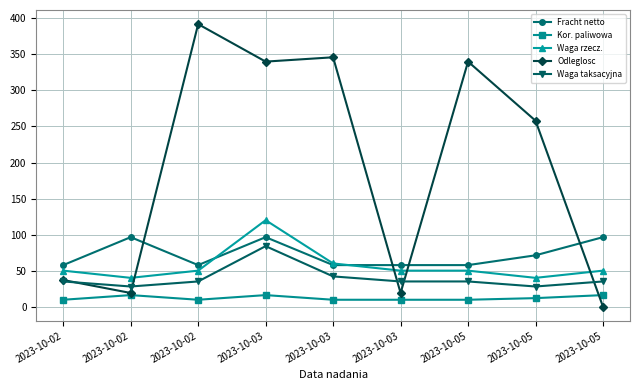

What are all the series names shown in the legend?

Fracht netto, Kor. paliwowa, Waga rzecz., Odleglosc, Waga taksacyjna